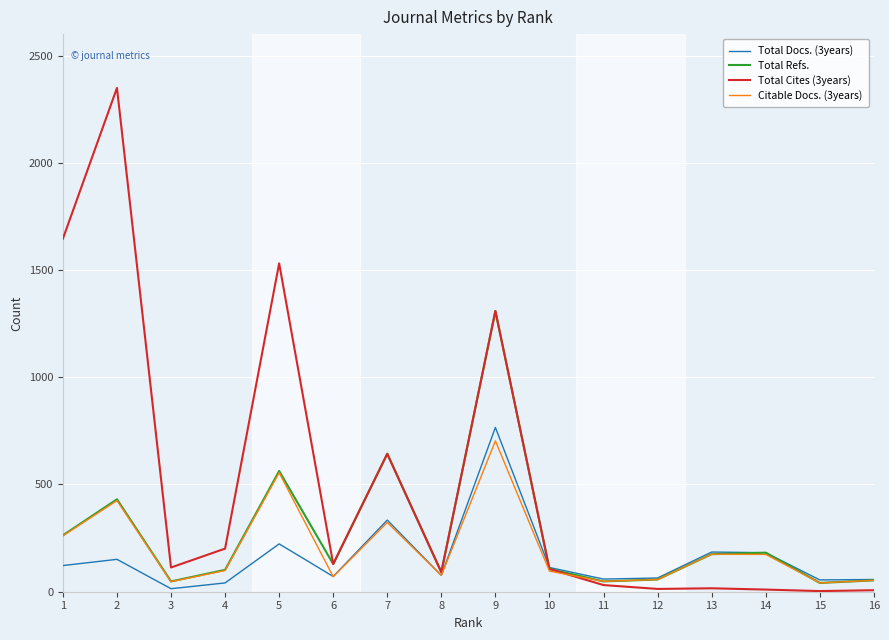

Where does the Total Refs. series first go above 129?

1